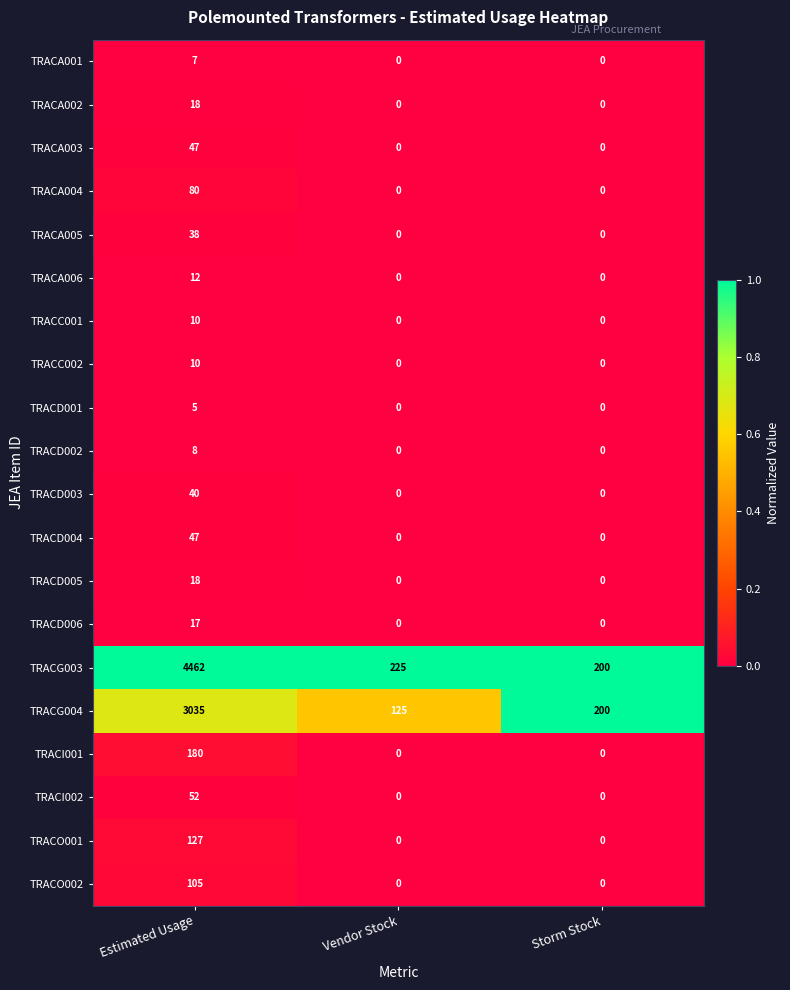

At which category is the sum across all series the highest?

Estimated Usage